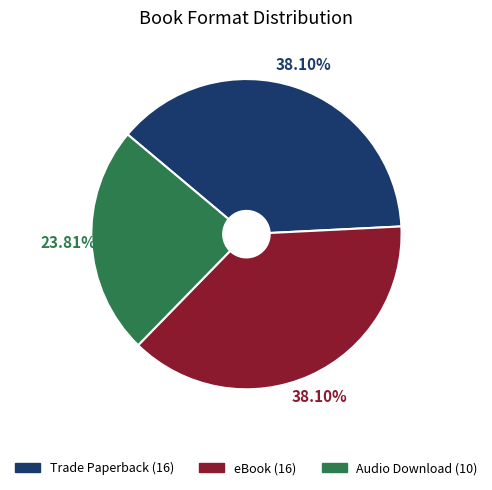

To the nearest percent, what is the combined percentage of eBook and Audio Download?

62%